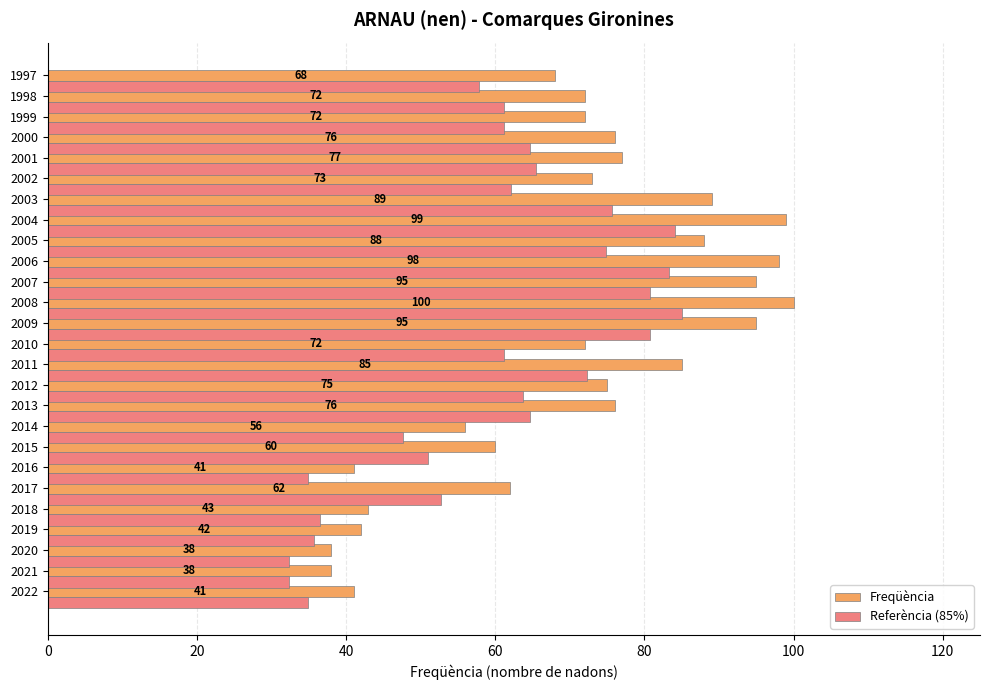

Where is Referència (85%) nearest to the value 58?

1997